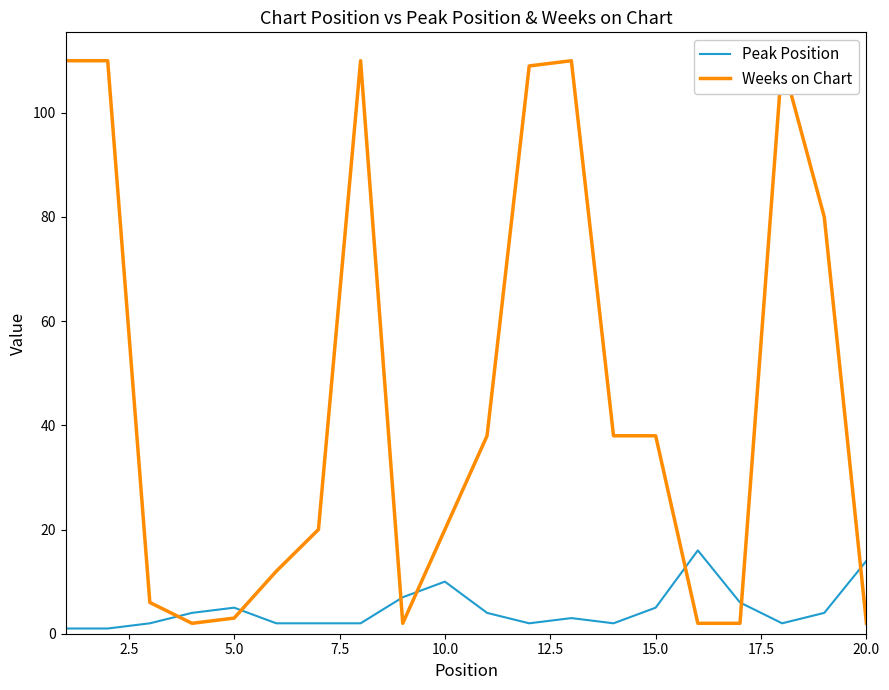

At how many categories does at least one series exceed 48?

7